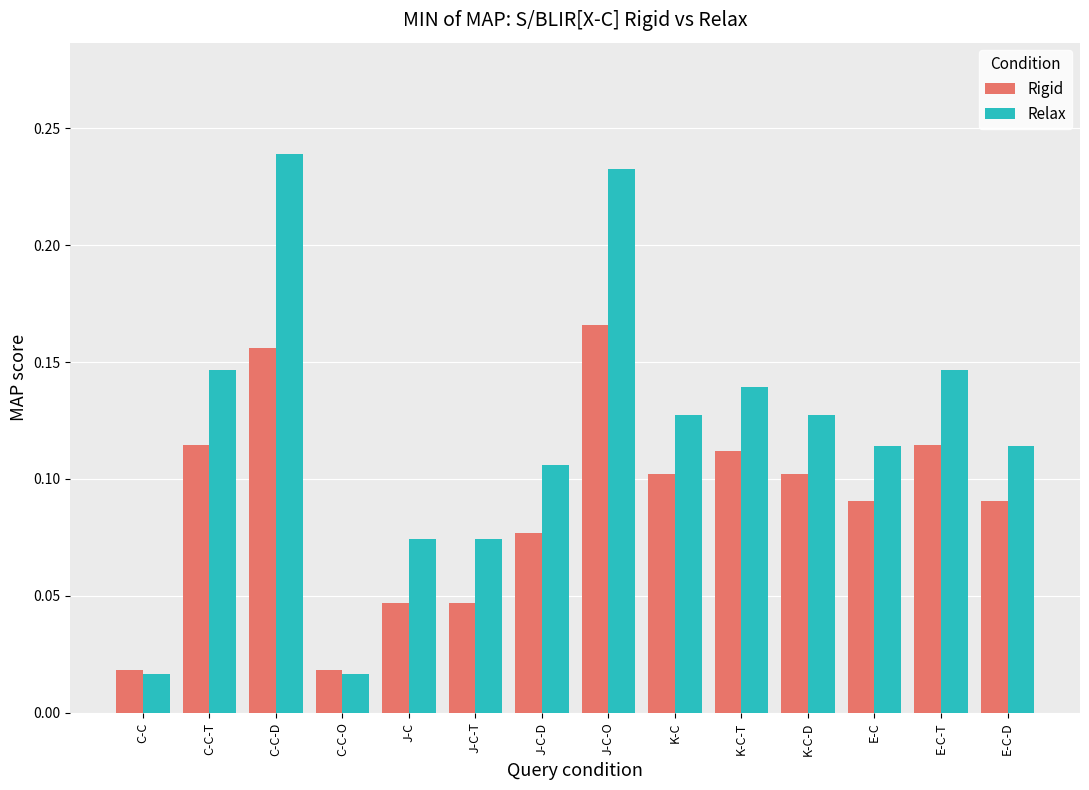

At which category does the chart reach its peak across all series?

C-C-D